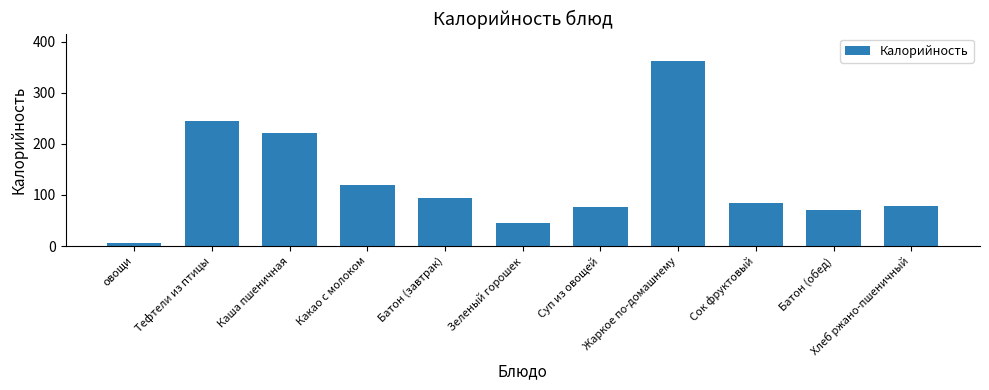

What is the sum of the values at Зеленый горошек and Хлеб ржано-пшеничный?

125.2